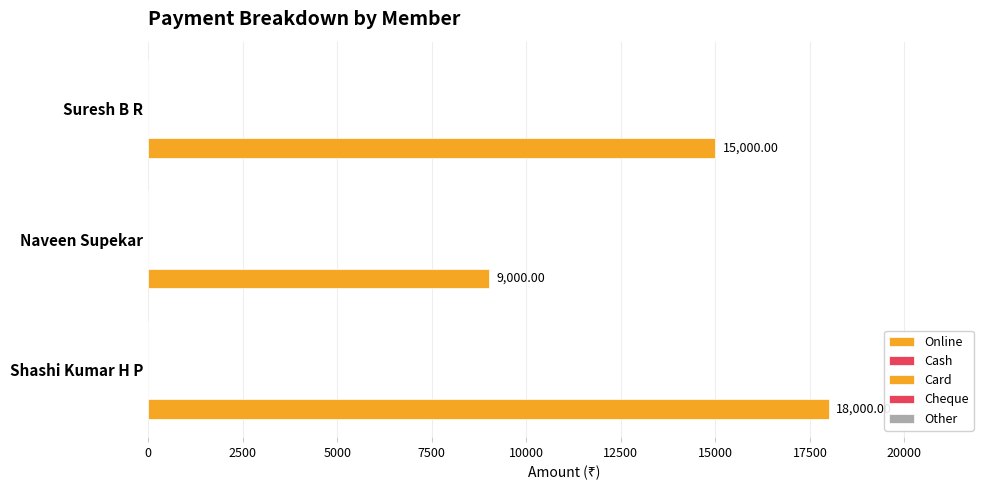

Count the number of categories in the chart.

3